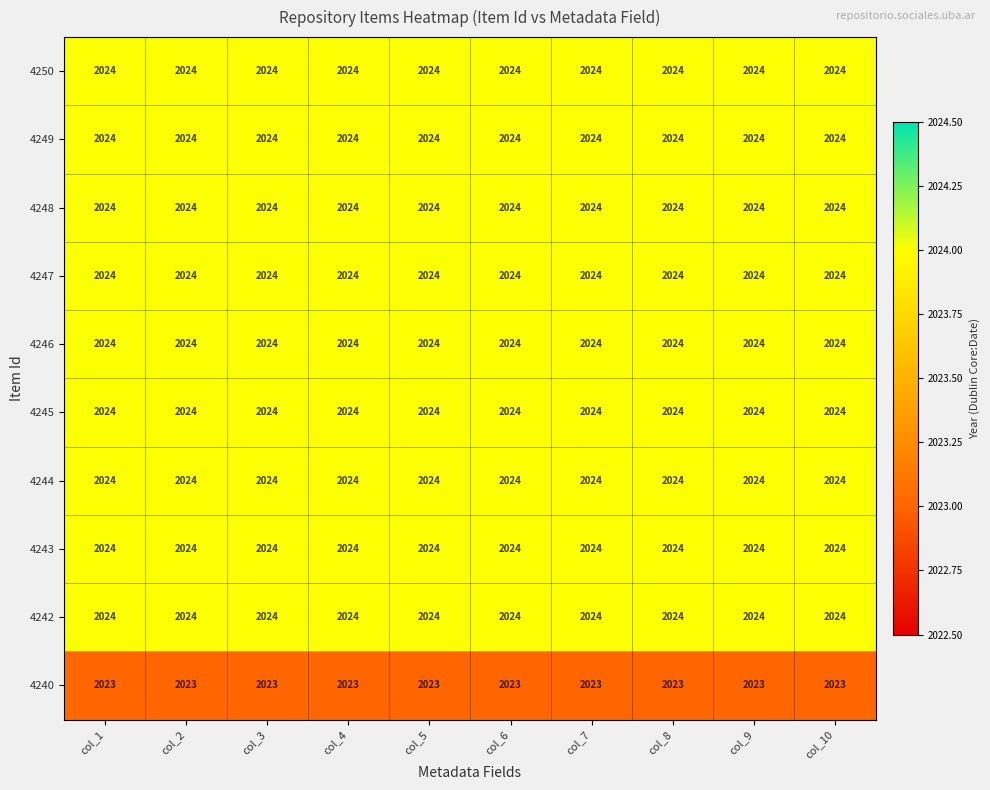

True or false: 4240 has a value of 2023 at col_2.

True